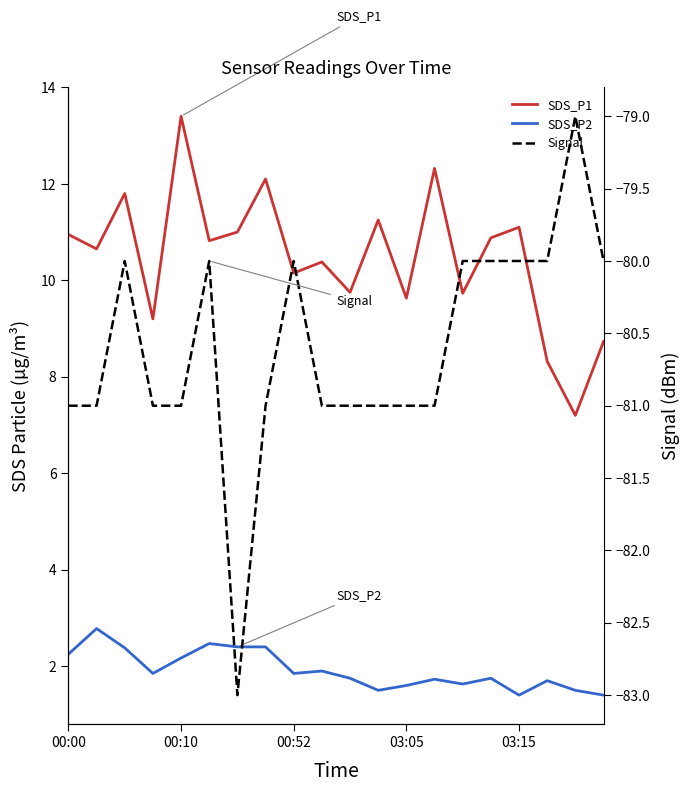

What is the approximate value of Signal at 19?

-80.0